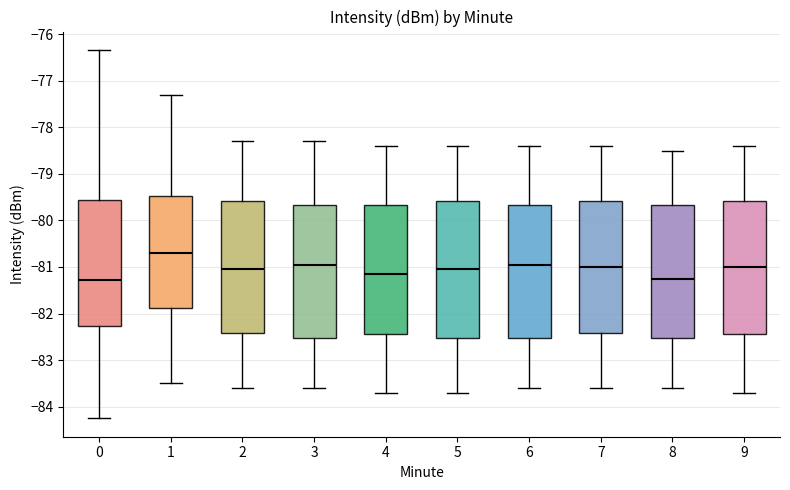

Where does the median line of the box at x = 7 sit on the y-axis? The values are not printed on the chart, so give them approximately, as read against the axis.

-81.0